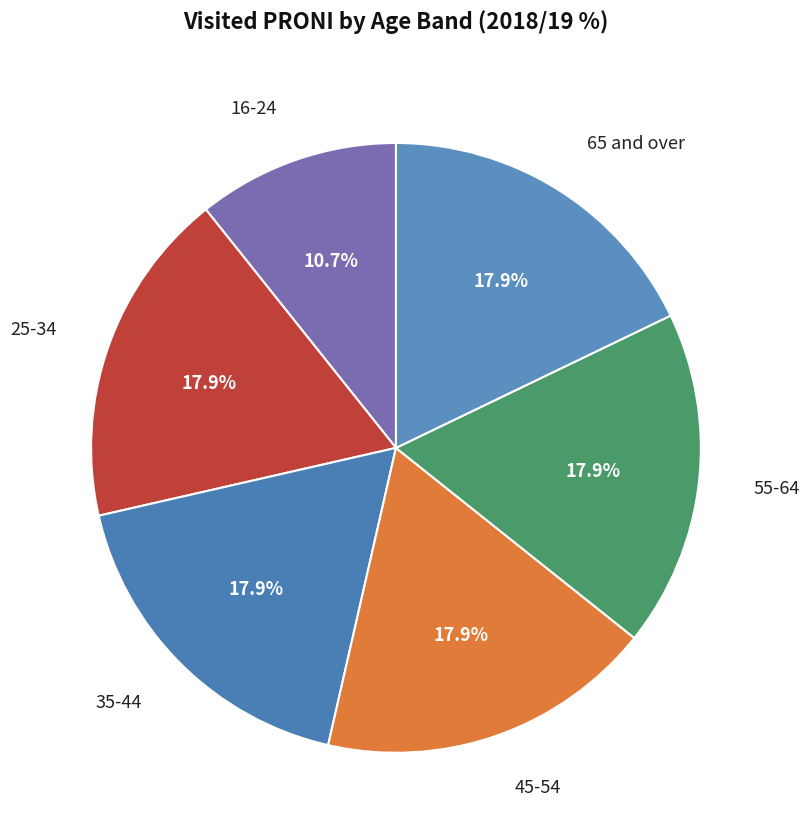

Is there any slice that represents more than half of the pie?

No